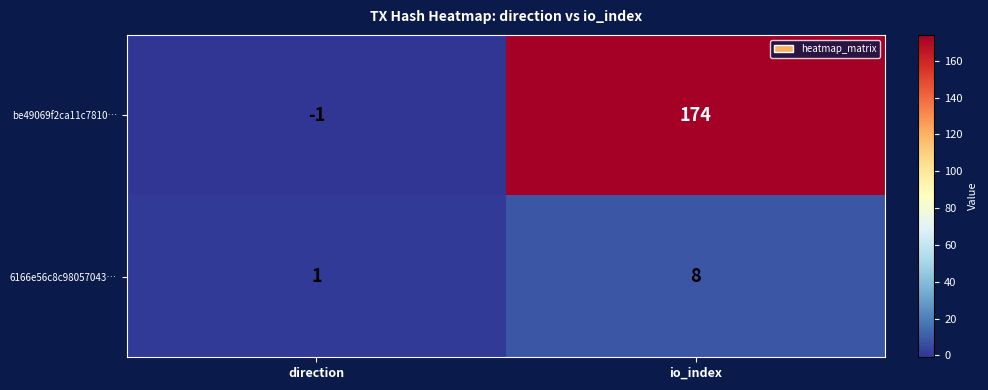

What is the maximum value for be49069f2ca11c7810…?

174